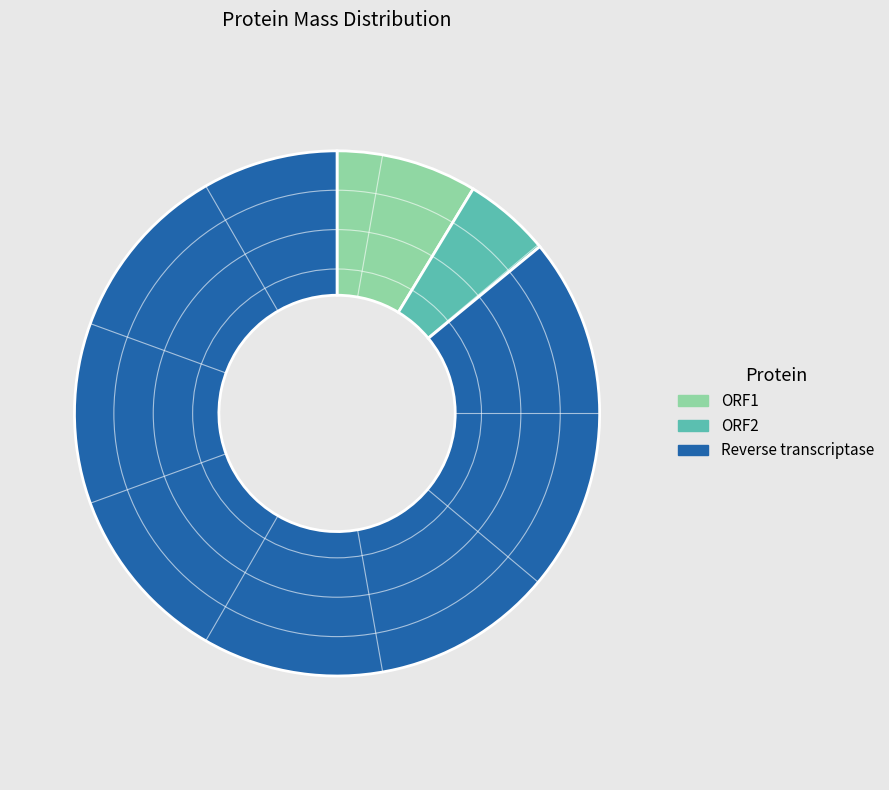

Which category has the smallest portion of the pie?

ORF2